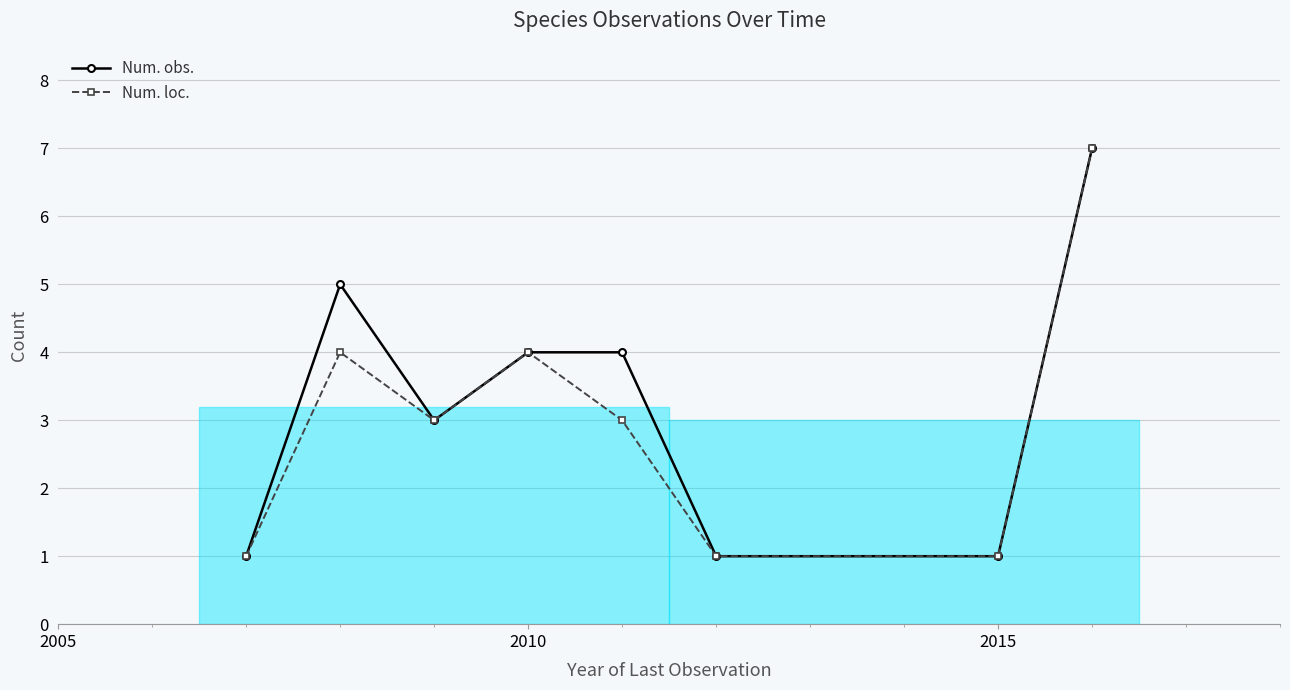

True or false: Num. obs. has a value of 4 at 2010.

True